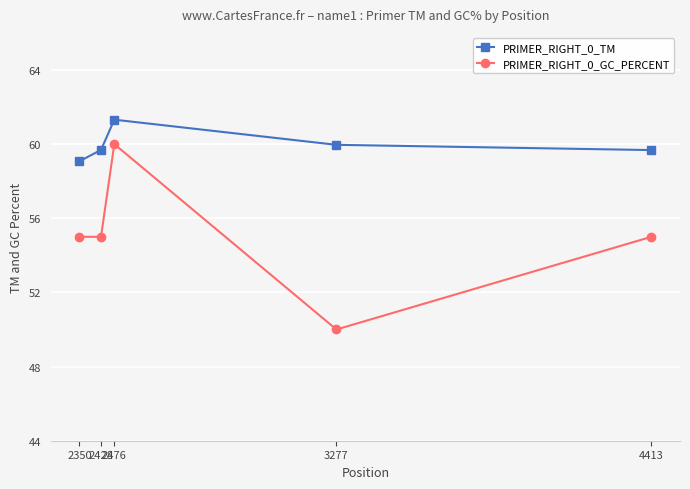

Reading left to right, transcribe all the data shown in this chart.

PRIMER_RIGHT_0_TM: 2350=59.1	2428=59.7	2476=61.3	3277=60.0	4413=59.7
PRIMER_RIGHT_0_GC_PERCENT: 2350=55.0	2428=55.0	2476=60.0	3277=50.0	4413=55.0